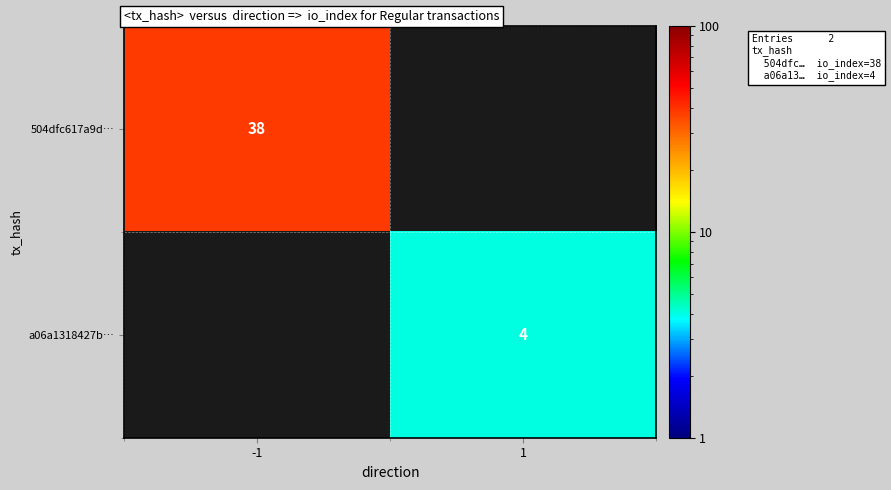

The value of a06a1318427b… at 1 is 2. True or false?

False